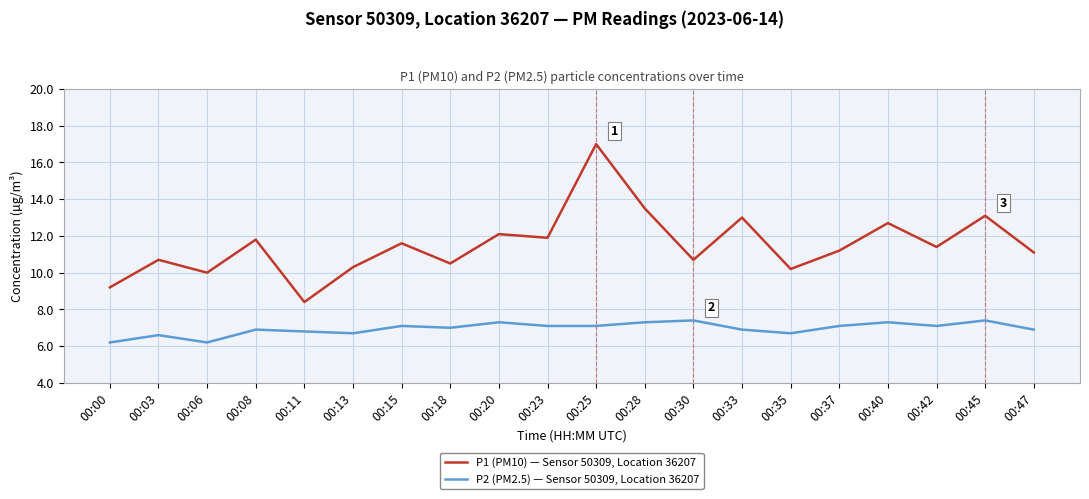

True or false: P1 (PM10) — Sensor 50309, Location 36207 and P2 (PM2.5) — Sensor 50309, Location 36207 intersect in this chart.

False